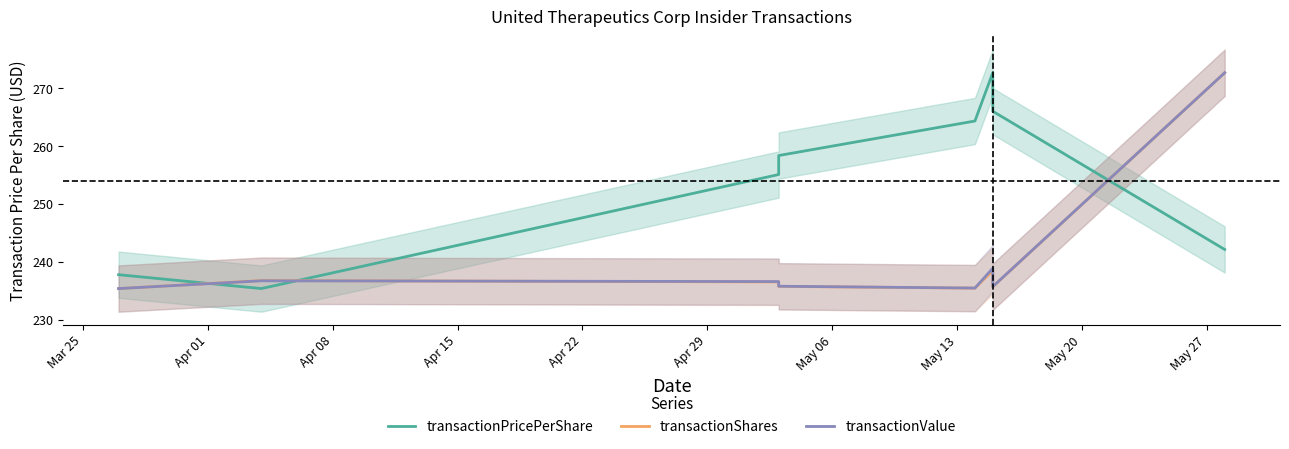

What is the total value across all series at Apr 08?

728.3